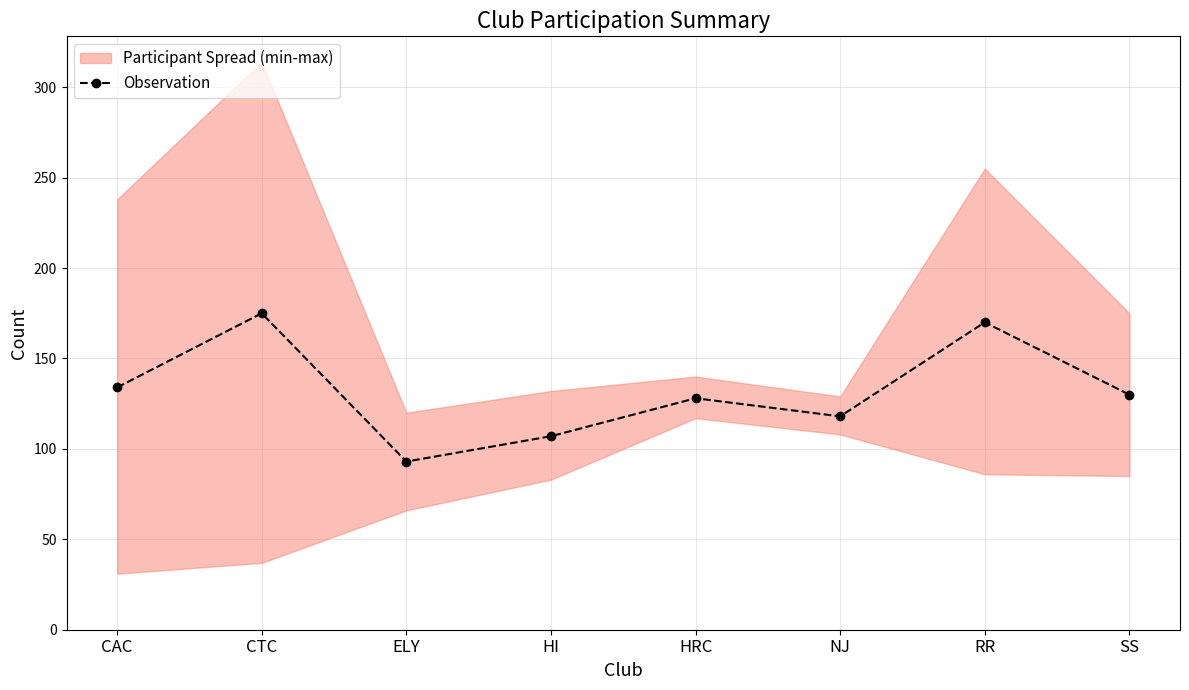

Where is the first local minimum?

ELY